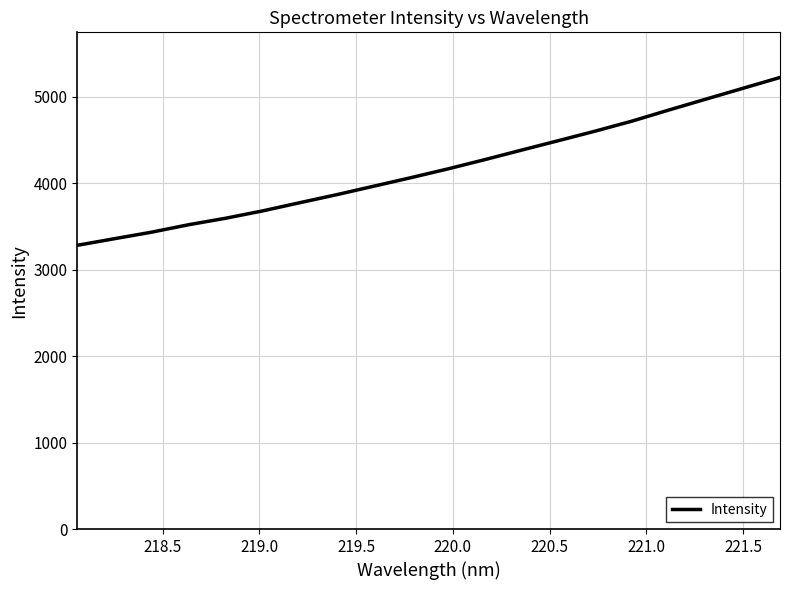

Is this an area chart (filled region under the line)?

No